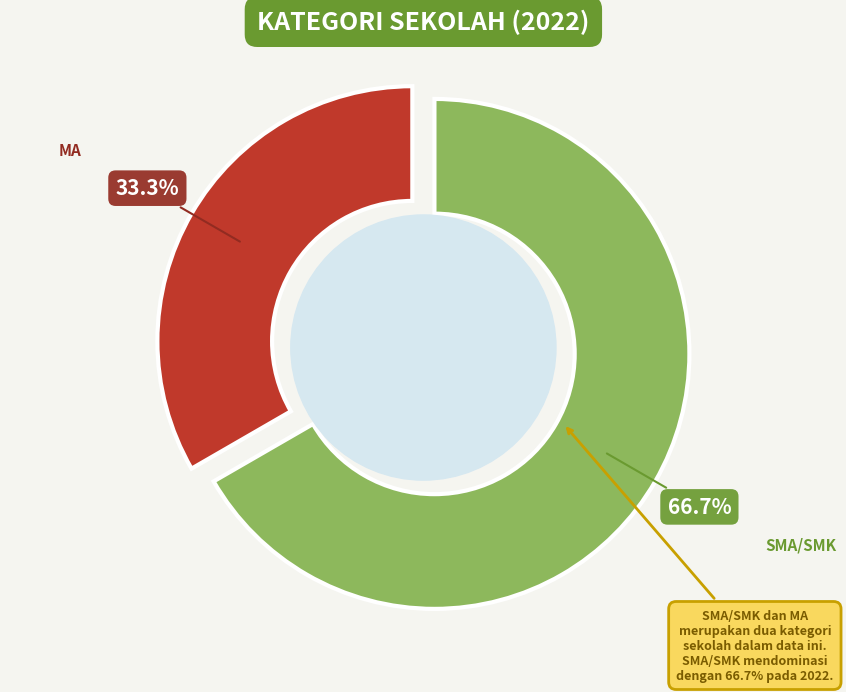

Is SMA/SMK the majority of the pie?

Yes